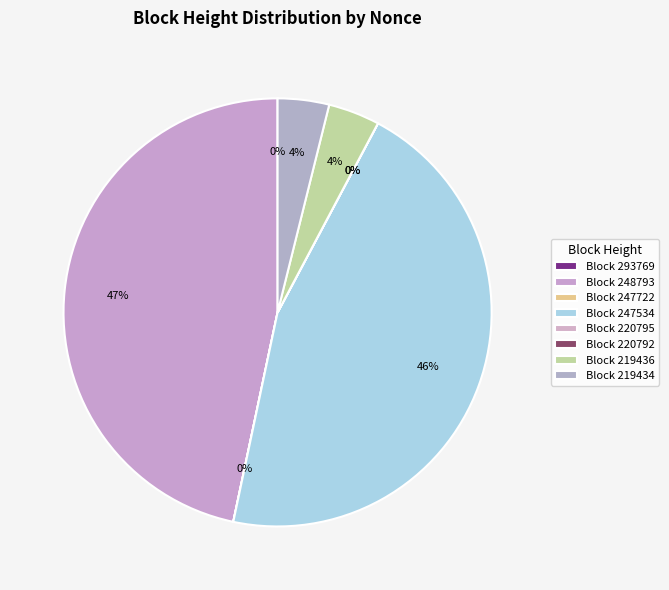

Combined, do 293769 and 219436 account for over 50%?

No